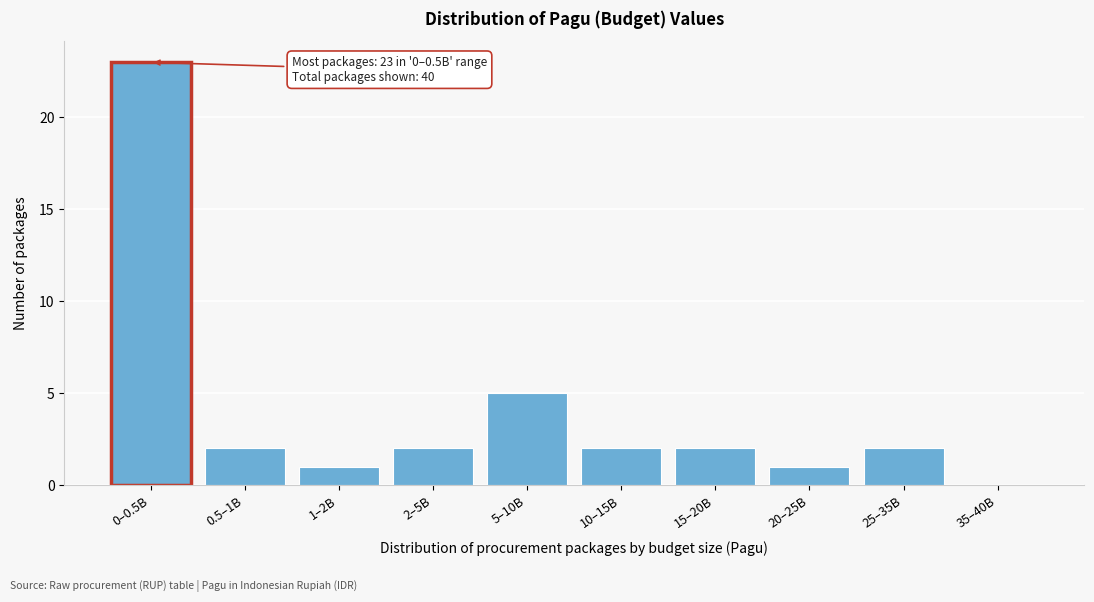

Reading left to right, transcribe all the data shown in this chart.

0–0.5B=23	0.5–1B=2	1–2B=1	2–5B=2	5–10B=5	10–15B=2	15–20B=2	20–25B=1	25–35B=2	35–40B=0